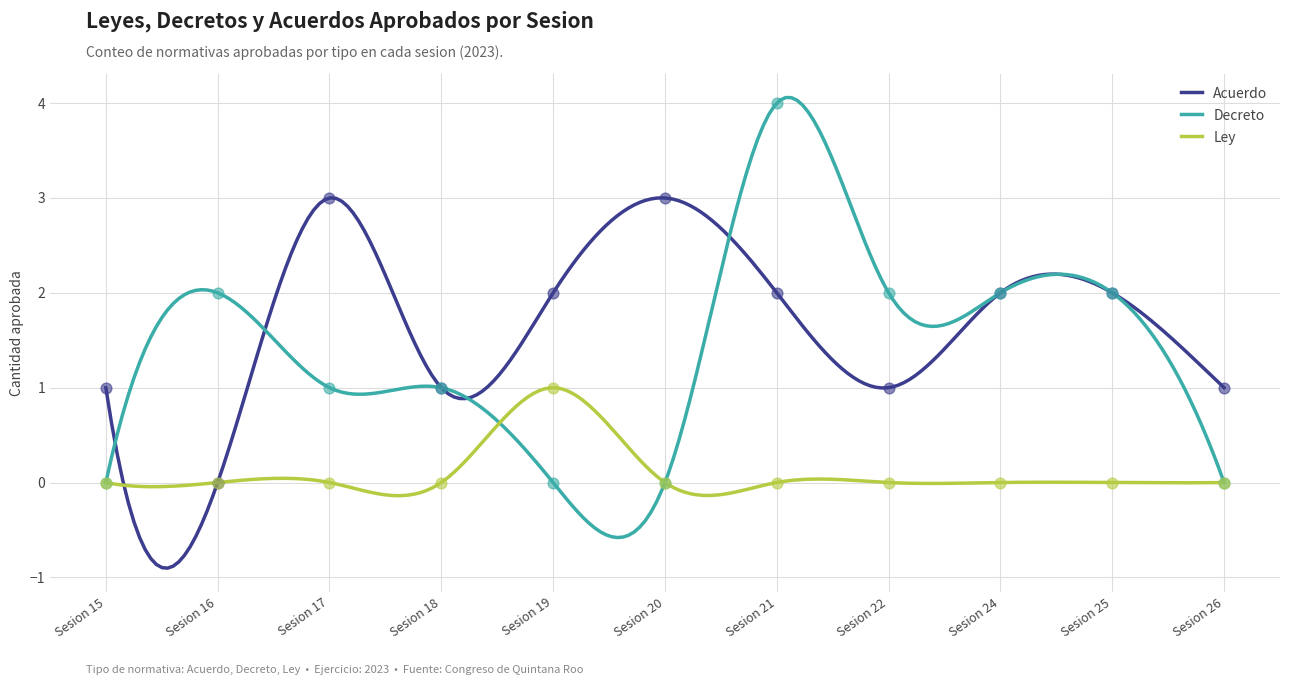

What are all the series names shown in the legend?

Acuerdo, Decreto, Ley